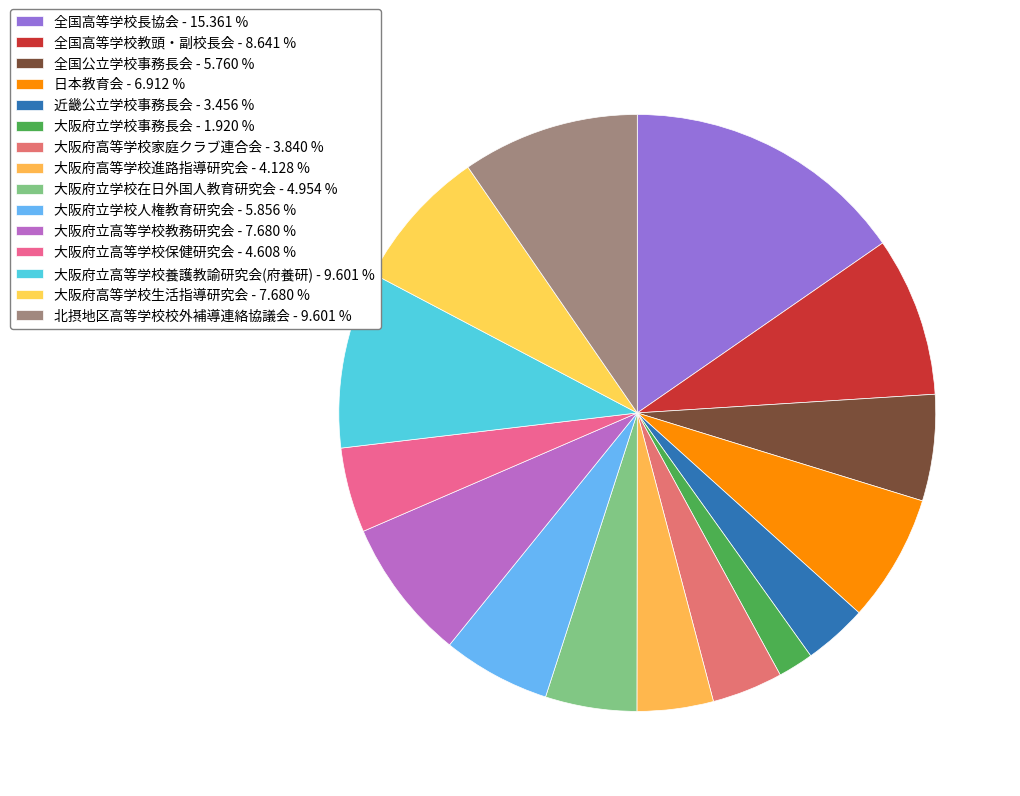

Rank the categories by value from lowest to highest.

大阪府立学校事務長会, 近畿公立学校事務長会, 大阪府高等学校家庭クラブ連合会, 大阪府高等学校進路指導研究会, 大阪府立高等学校保健研究会, 大阪府立学校在日外国人教育研究会, 全国公立学校事務長会, 大阪府立学校人権教育研究会, 日本教育会, 大阪府立高等学校教務研究会, 大阪府高等学校生活指導研究会, 全国高等学校教頭・副校長会, 大阪府立高等学校養護教諭研究会(府養研), 北摂地区高等学校校外補導連絡協議会, 全国高等学校長協会